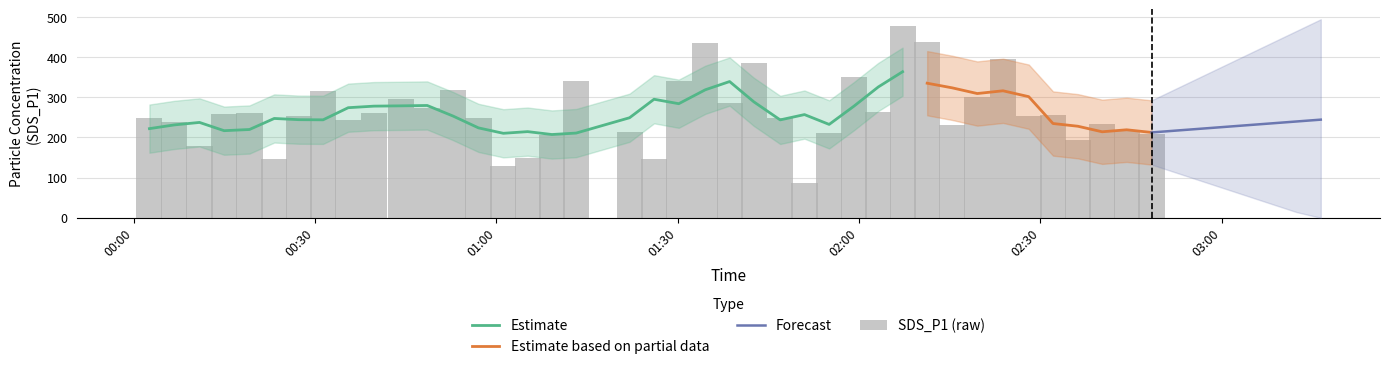

At which category is the sum across all series the highest?

29